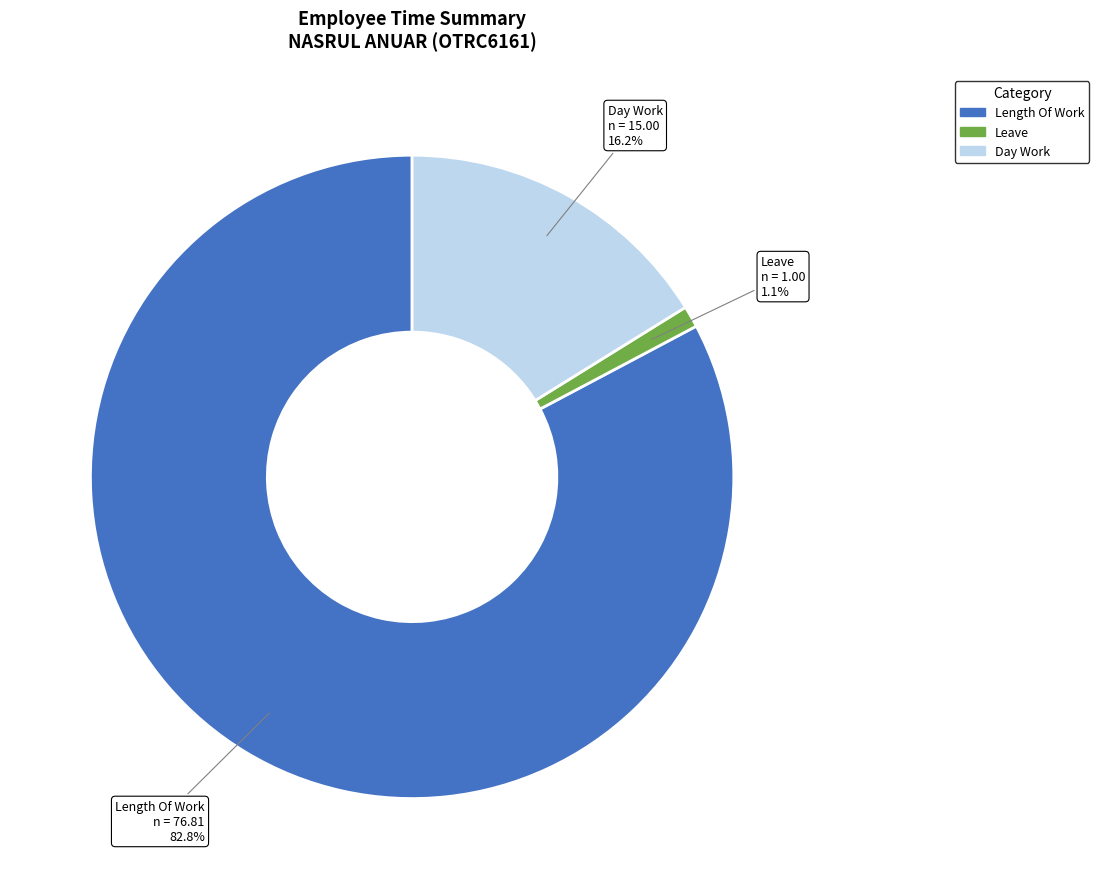

How many segments does this pie chart have?

3